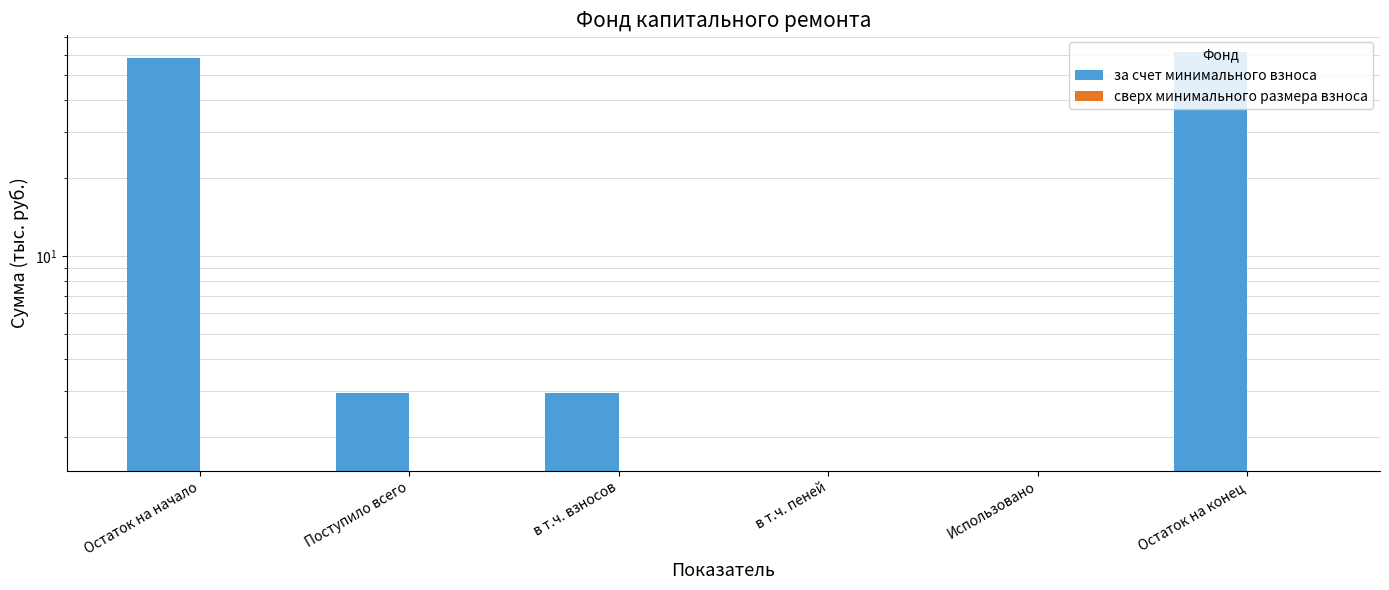

Reading left to right, what are all the values shown in this chart?

за счет минимального взноса: Остаток на начало=58.3	Поступило всего=3.0	в т.ч. взносов=3.0	в т.ч. пеней=0.0	Использовано=0.0	Остаток на конец=61.2
сверх минимального размера взноса: Остаток на начало=0.0	Поступило всего=0.0	в т.ч. взносов=0.0	в т.ч. пеней=0.0	Использовано=0.0	Остаток на конец=0.0